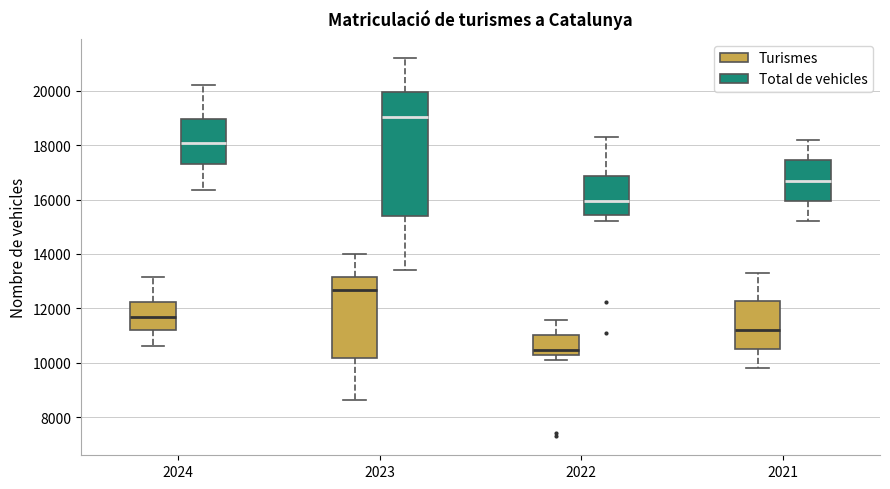

Comparing the boxes themselves (not the whiskers), which one is the tallest?

2023 (Total de vehicles)